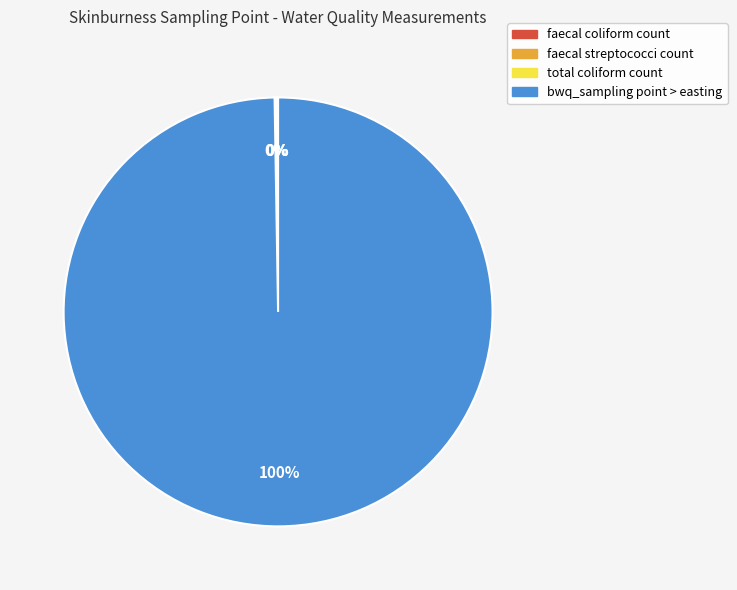

True or false: bwq_sampling point > easting accounts for 100% of the total.

True